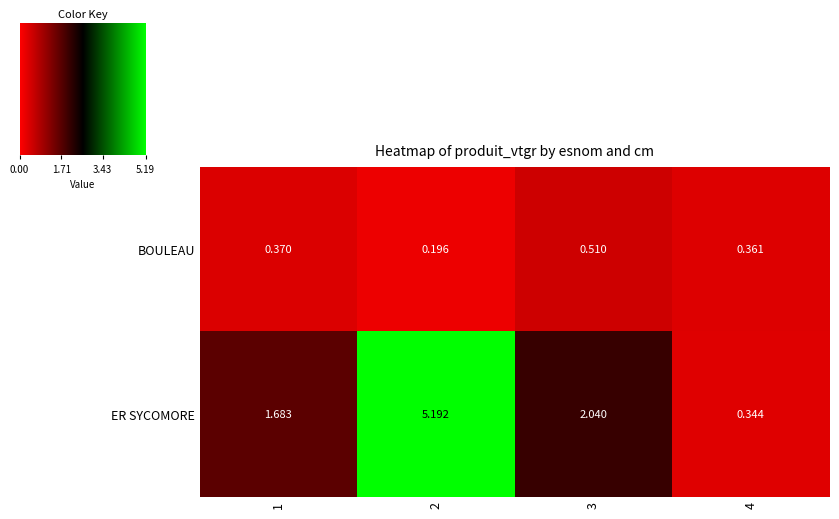

Which series changed the most between 1 and 4?

ER SYCOMORE